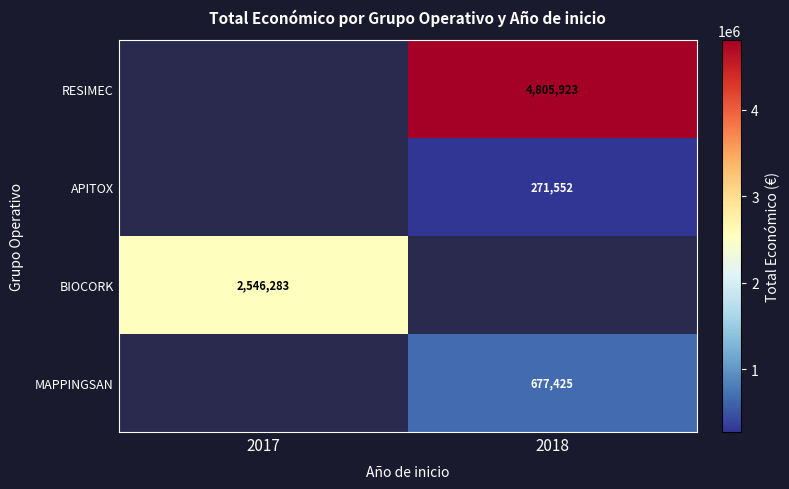

Is the value of APITOX at 2018 greater than the value of BIOCORK at 2017?

No